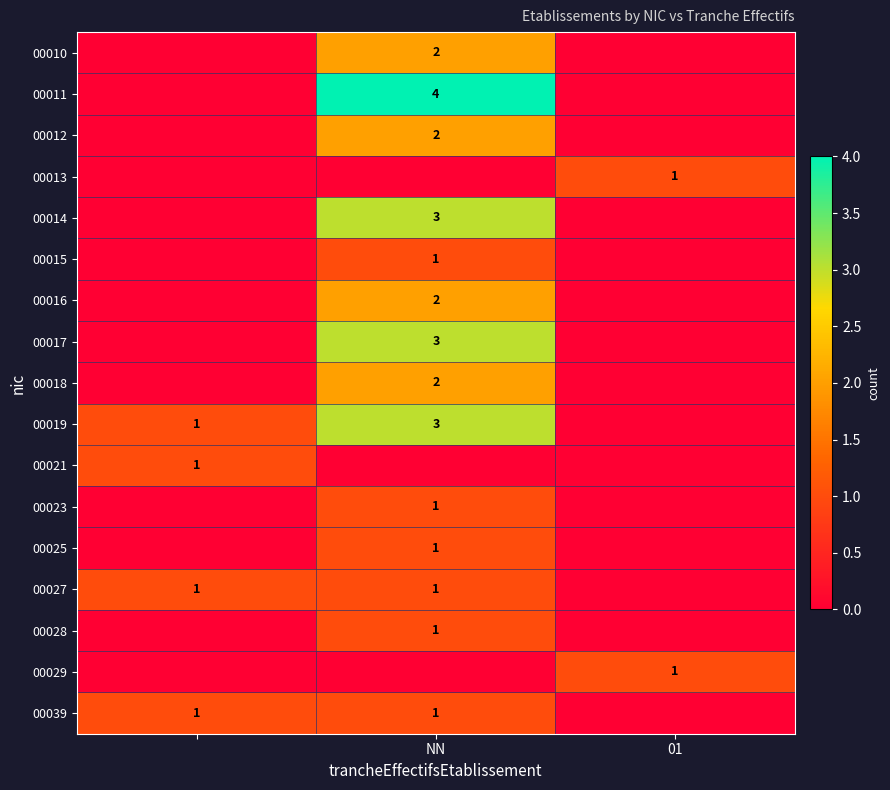

True or false: 00028 has a value of 1 at NN.

True